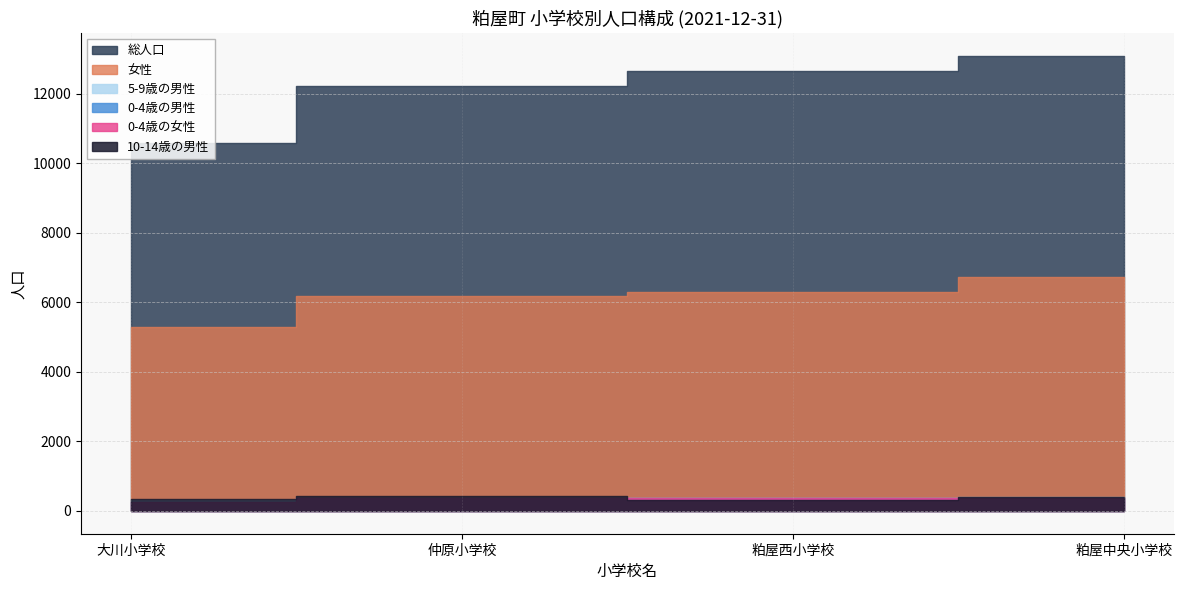

What is the sum of all 総人口 values?

48580